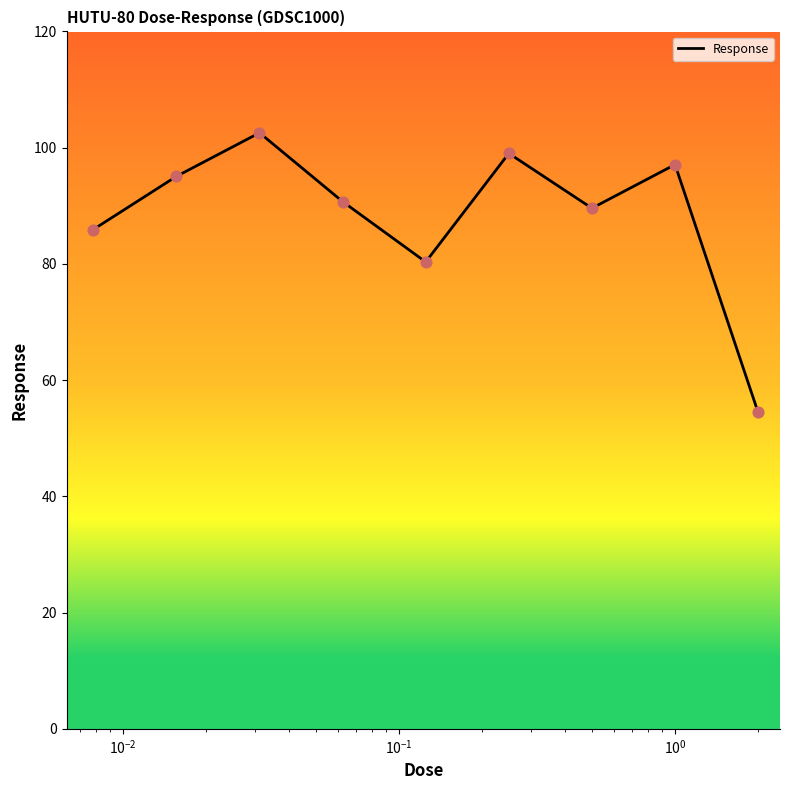

What is the minimum value shown in the chart?

54.4